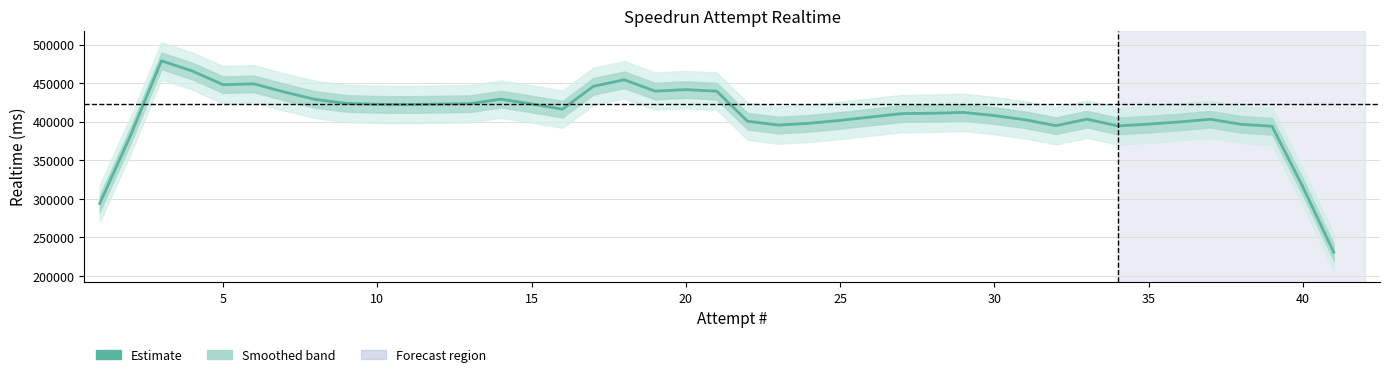

What is the minimum value shown in the chart?

230757.2